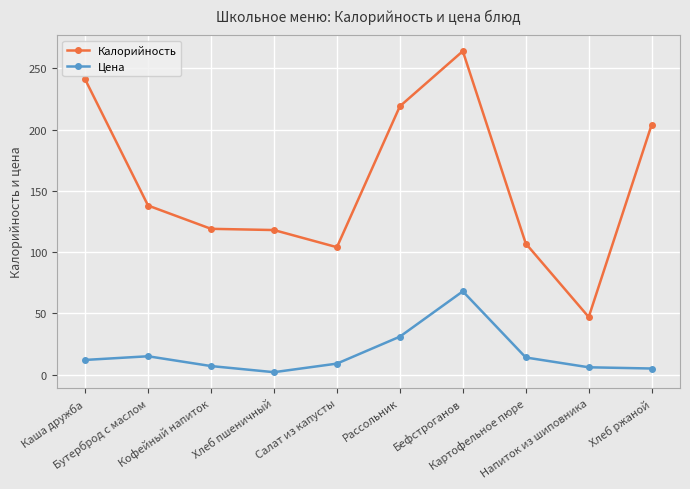

True or false: Калорийность and Цена intersect in this chart.

False